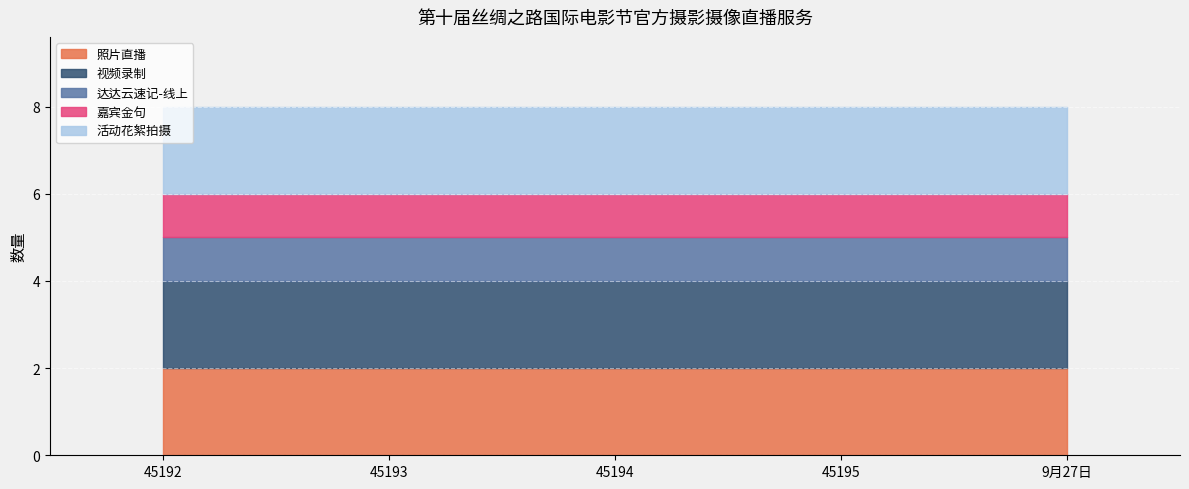

Reading left to right, extract all data points from this chart.

照片直播: 45192=2	45193=2	45194=2	45195=2	9月27日=2
视频录制: 45192=2	45193=2	45194=2	45195=2	9月27日=2
达达云速记-线上: 45192=1	45193=1	45194=1	45195=1	9月27日=1
嘉宾金句: 45192=1	45193=1	45194=1	45195=1	9月27日=1
活动花絮拍摄: 45192=2	45193=2	45194=2	45195=2	9月27日=2